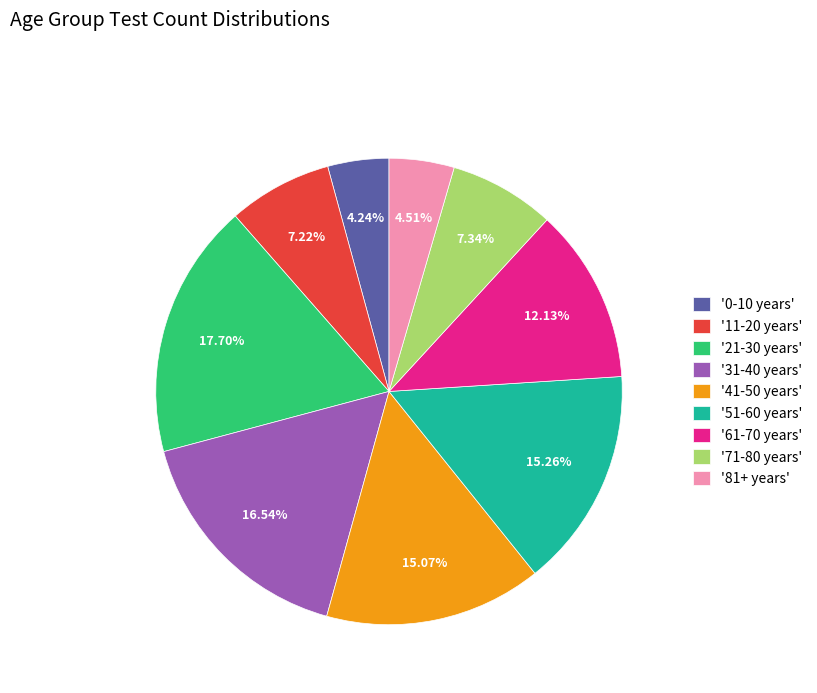

Does '61-70 years' account for over 50% of the chart?

No